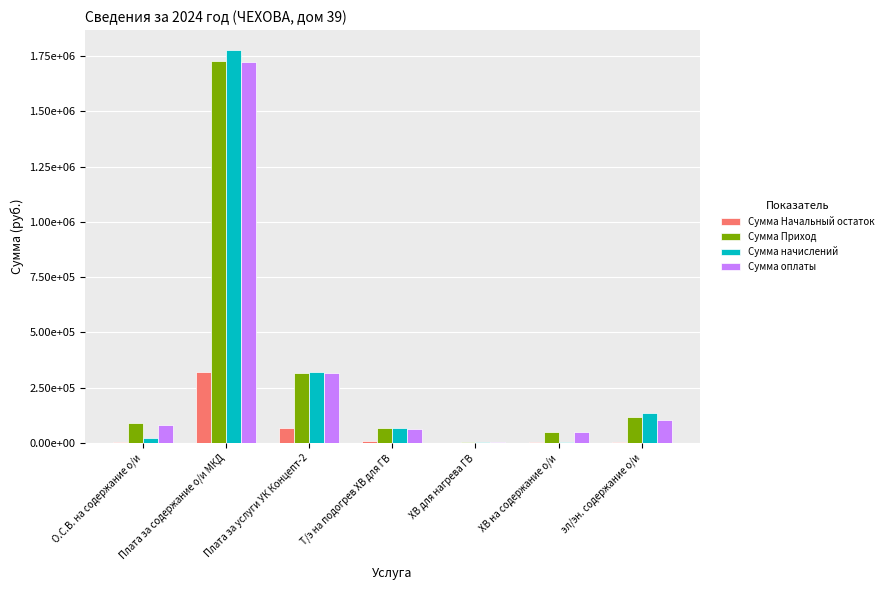

Which label corresponds to the smallest value in the chart?

ХВ для нагрева ГВ